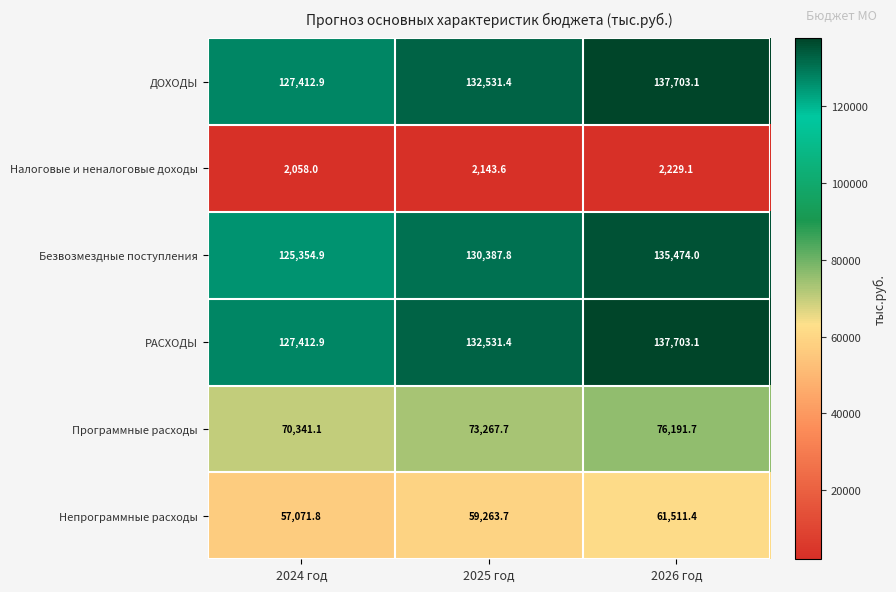

At which category is the sum across all series the highest?

2026 год